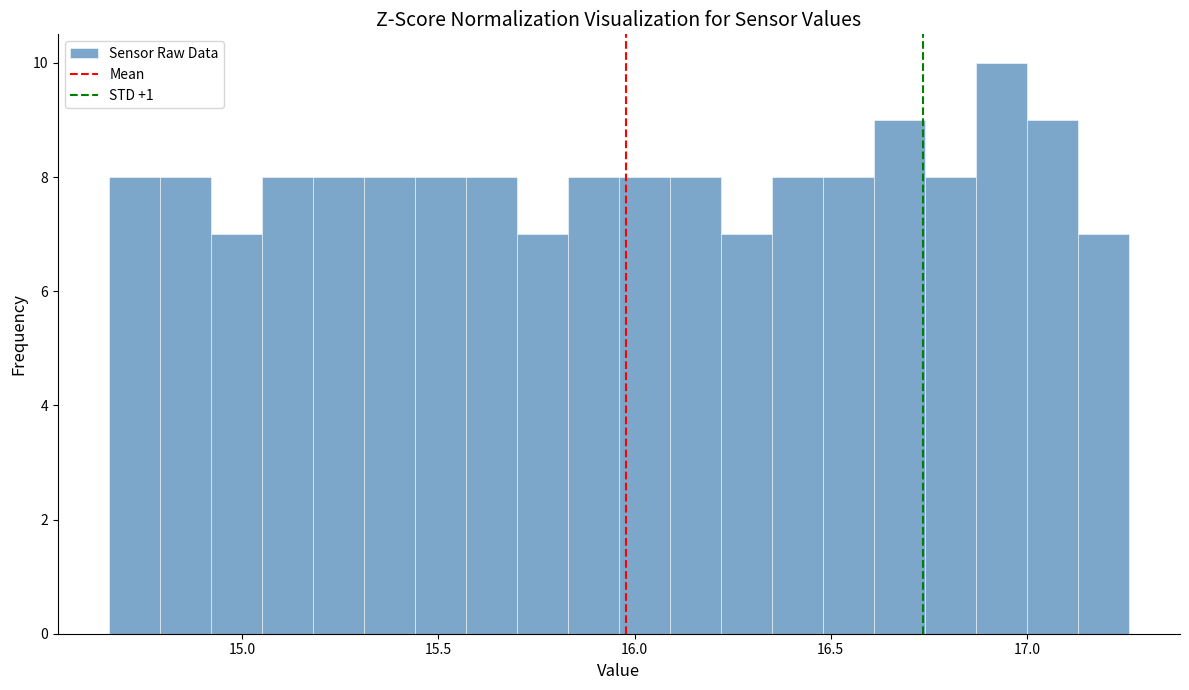

Around what value on the x-axis is the tallest bar? Give the approximate position of its centre, as read against the axis.

16.95